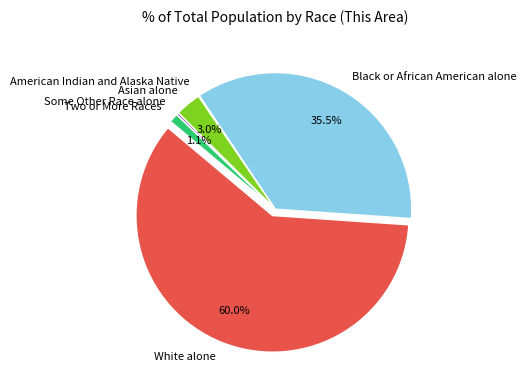

The Some Other Race alone slice represents 1% of the pie. True or false?

False